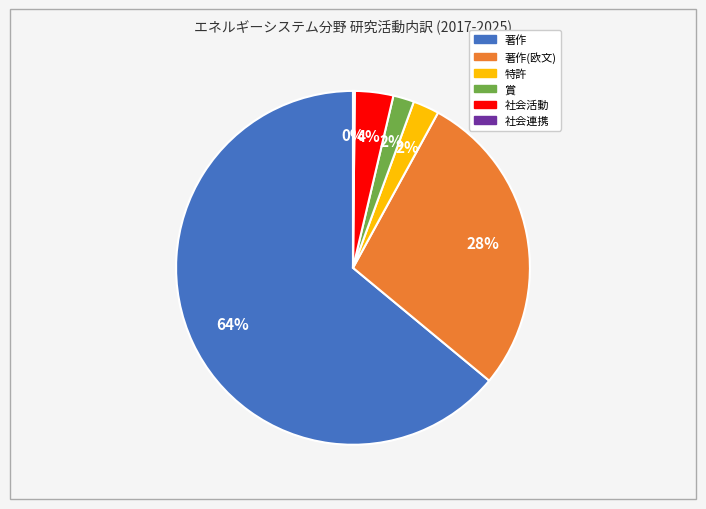

To the nearest percent, what is the difference between the largest and smallest slice percentages?

64%